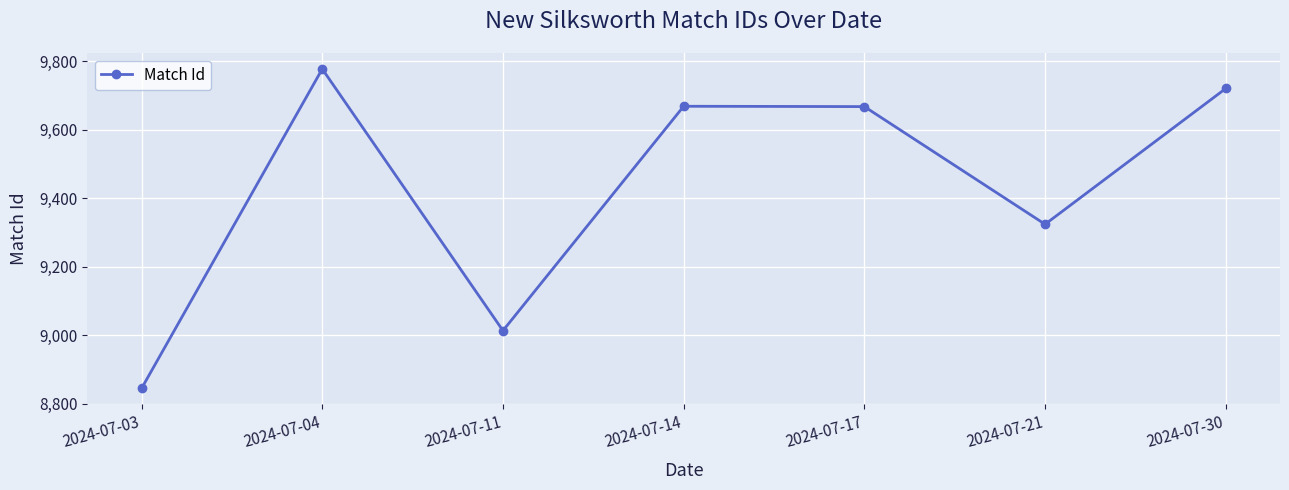

Between 2024-07-14 and 2024-07-21, which is larger?

2024-07-14